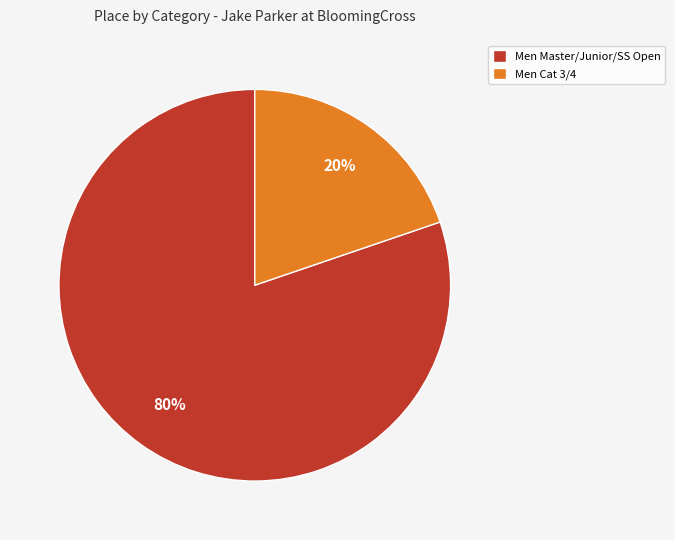

To the nearest percent, what portion does Men Cat 3/4 represent?

20%